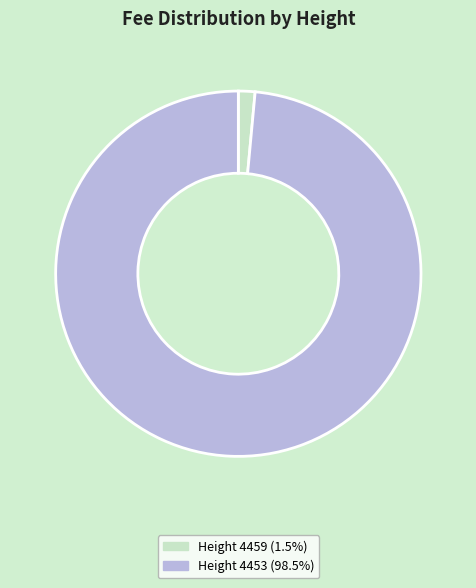

Is there any slice that represents more than half of the pie?

Yes